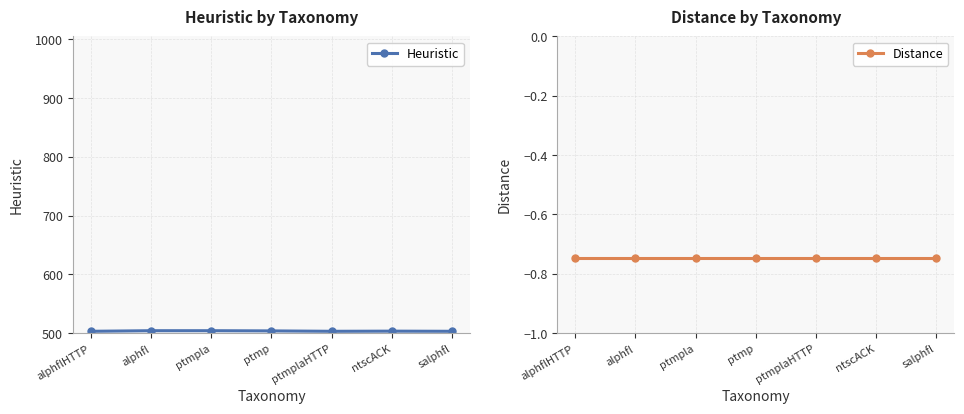

Reading left to right, list all the values displayed in this chart.

Heuristic: 503.0	504.0	504.0	503.7	503.0	503.2	503.0
Distance: -0.7	-0.7	-0.7	-0.7	-0.7	-0.7	-0.7